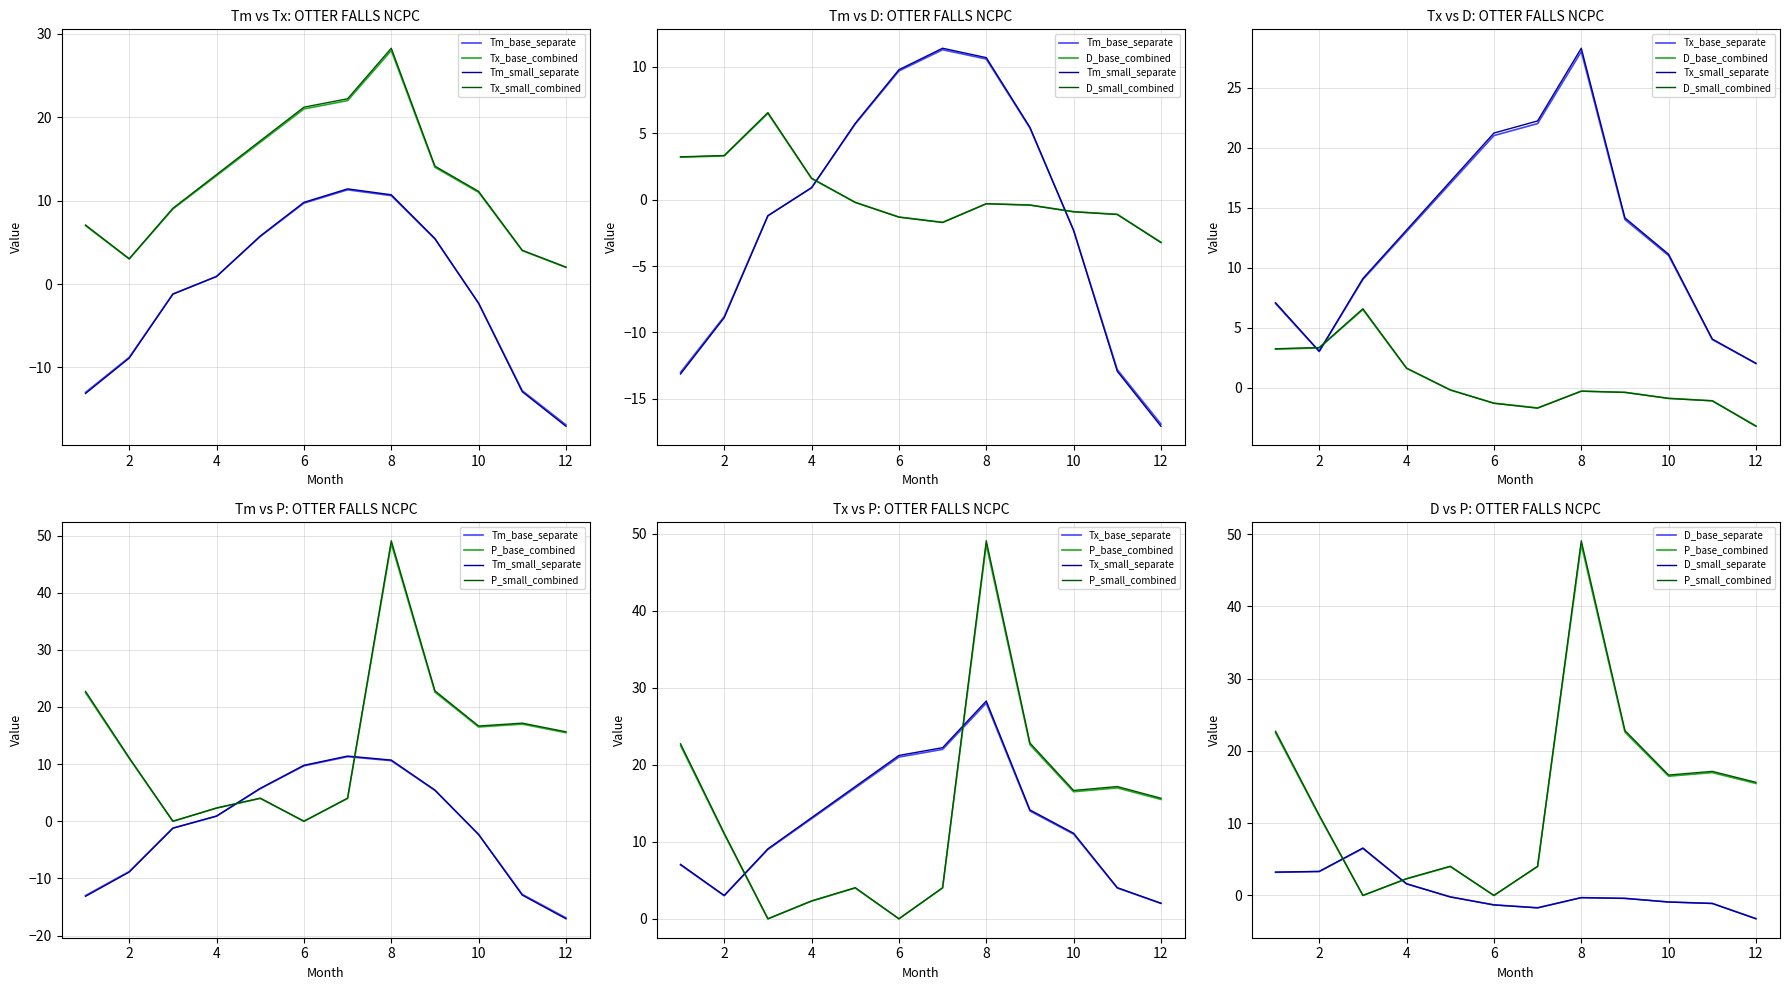

How many categories are shown in the chart?

12